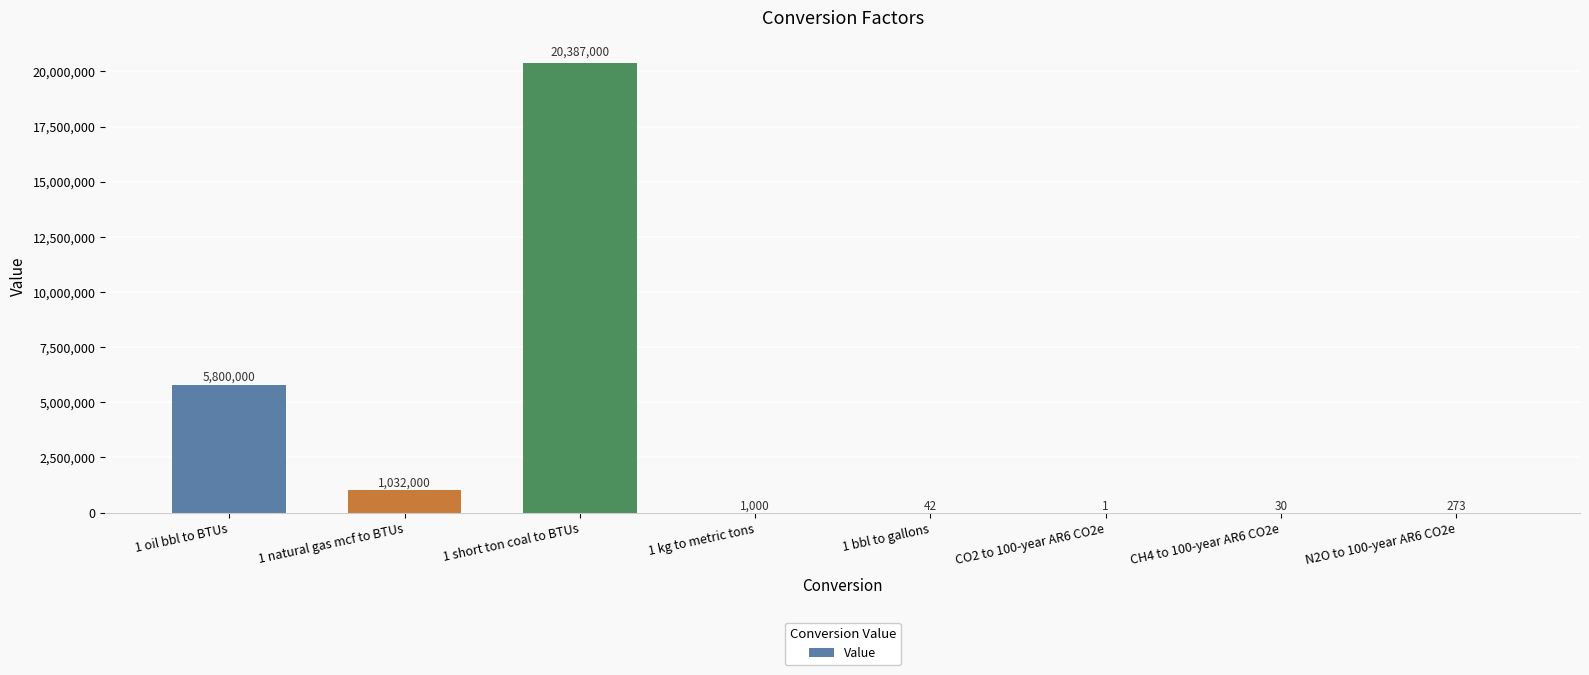

Reading left to right, extract all data points from this chart.

5800000	1032000	20387000	1000	42	1	30	273